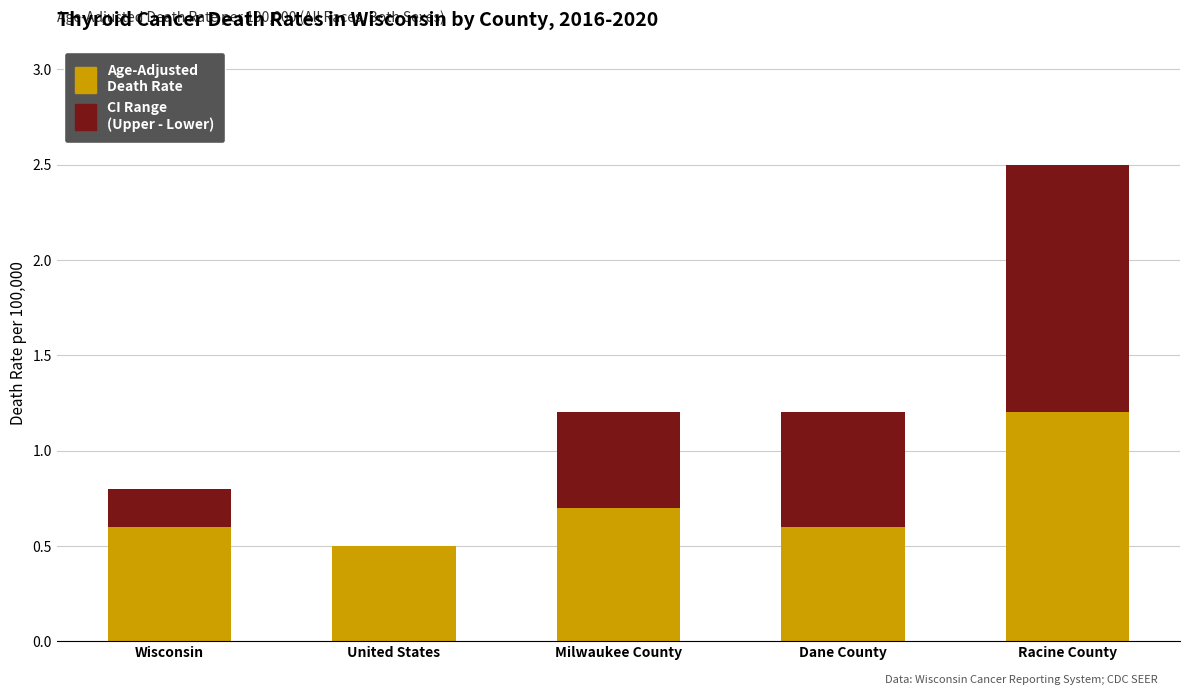

Read the Age-Adjusted Death Rate value at United States.

0.5